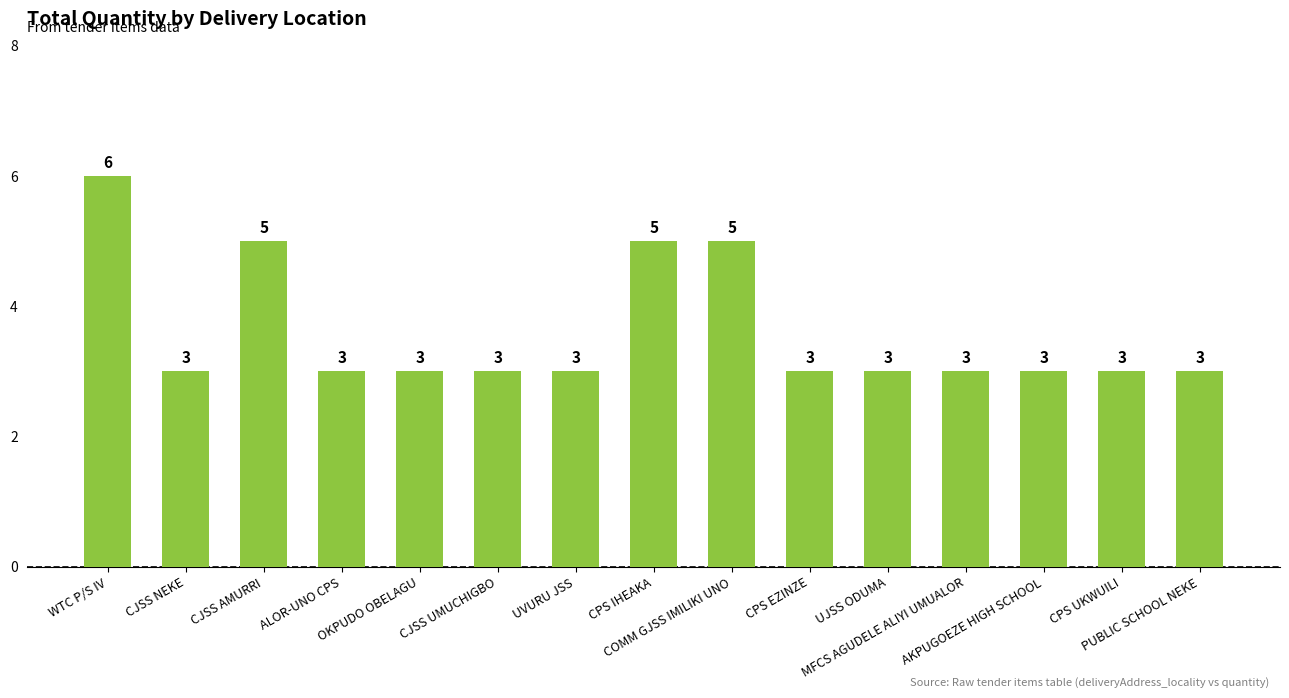

Does the chart contain any negative values?

No